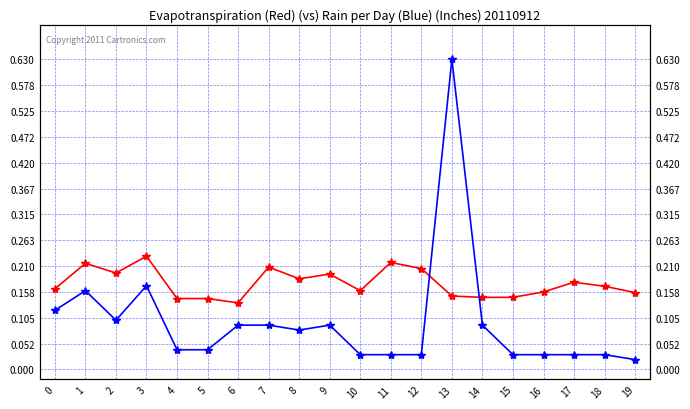

Does the chart display data point markers on the line(s)?

Yes